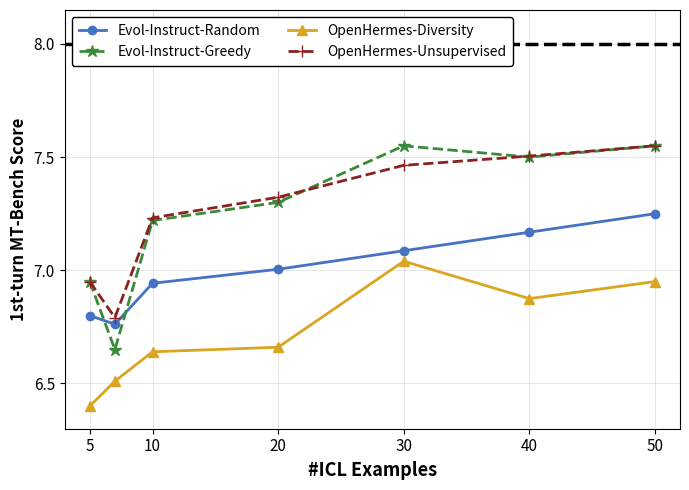

How many lines are shown in the chart?

4